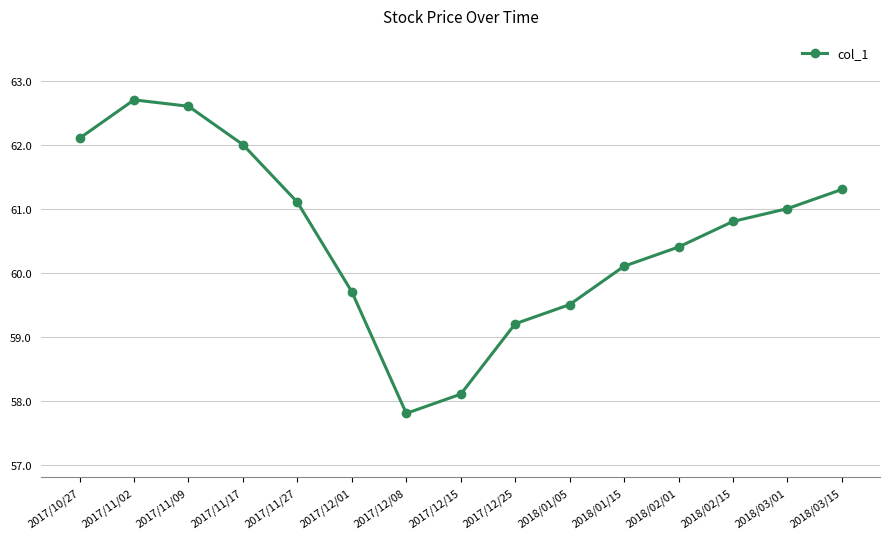

Is this an area chart (filled region under the line)?

No